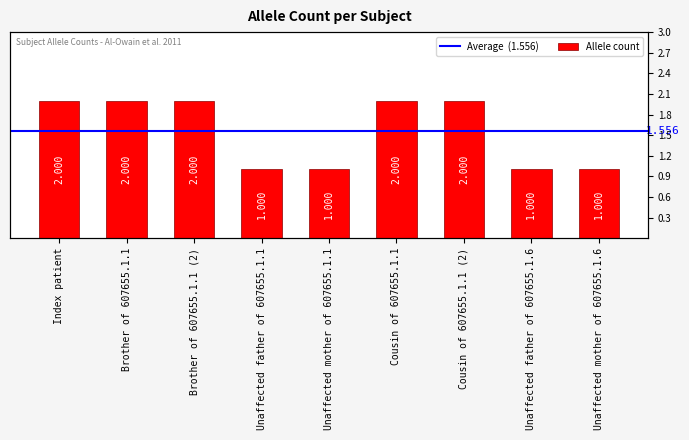

What is the difference between the values at Unaffected mother of 607655.1.1 and Brother of 607655.1.1?

1